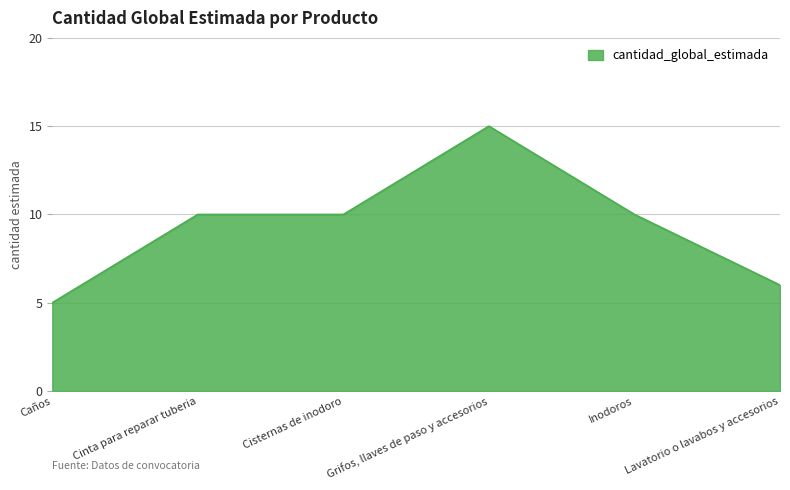

What is the approximate value at Cisternas de inodoro?

10